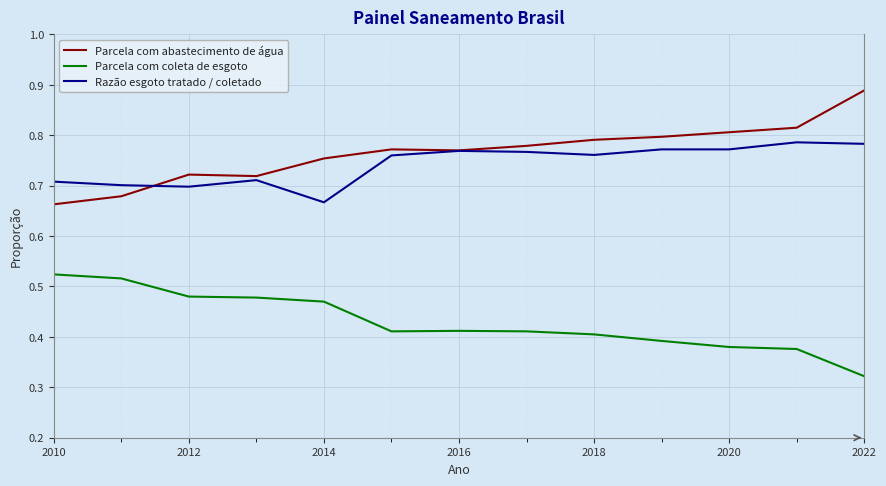

True or false: Parcela com abastecimento de água and Parcela com coleta de esgoto cross at least once.

False